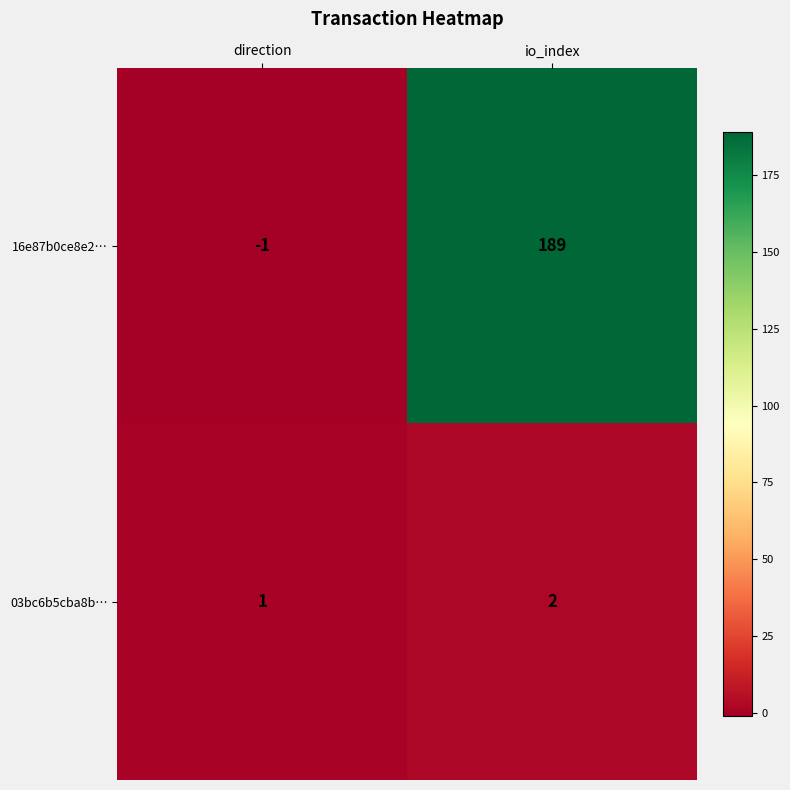

The value of 16e87b0ce8e2… at io_index is 264. True or false?

False